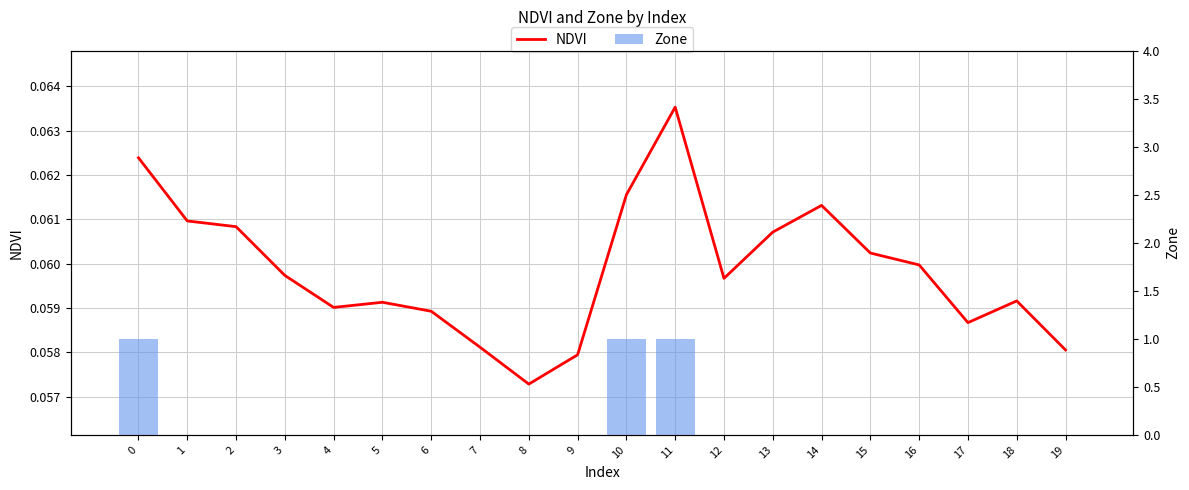

What are all the series names shown in the legend?

NDVI, Zone